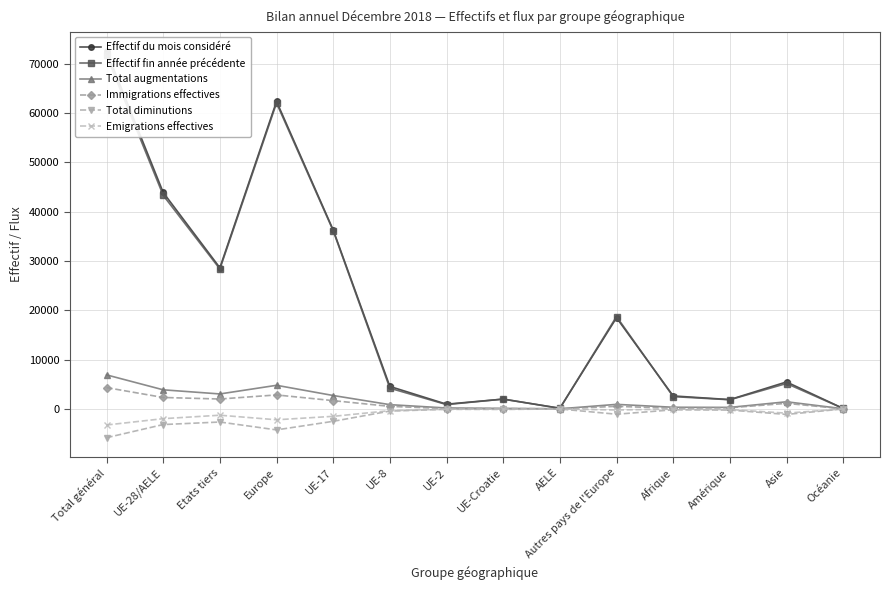

How many lines are shown in the chart?

6